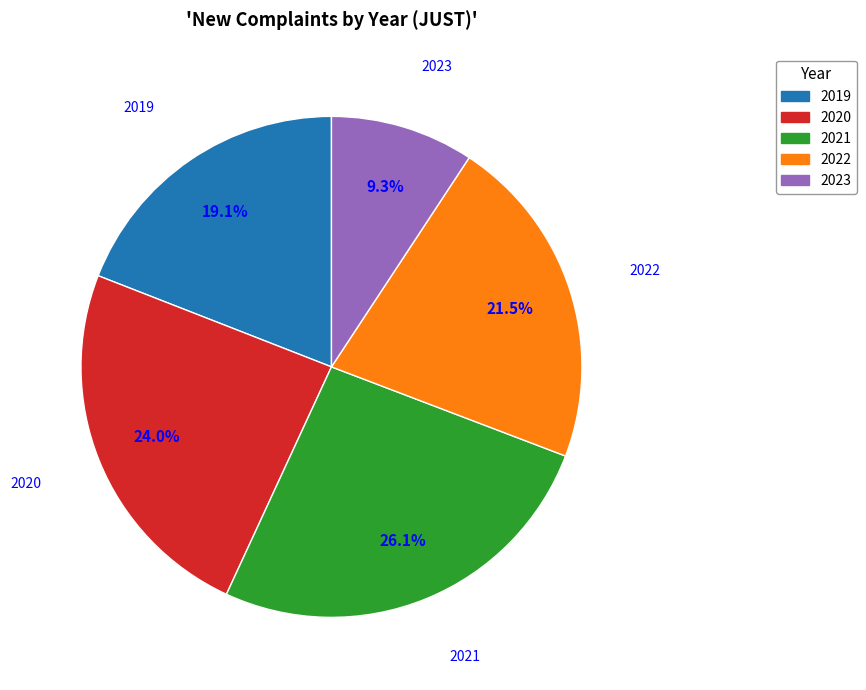

The 2020 slice represents 34% of the pie. True or false?

False